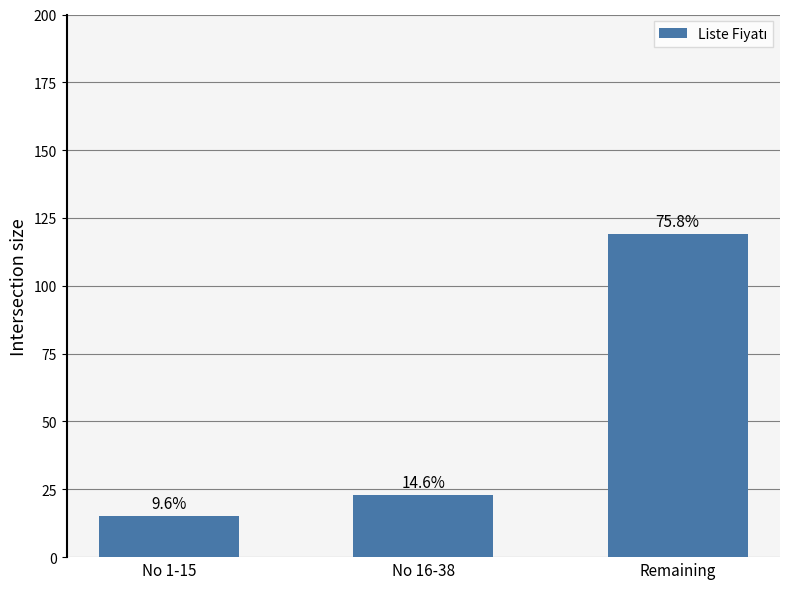

How many bars are there in total?

3